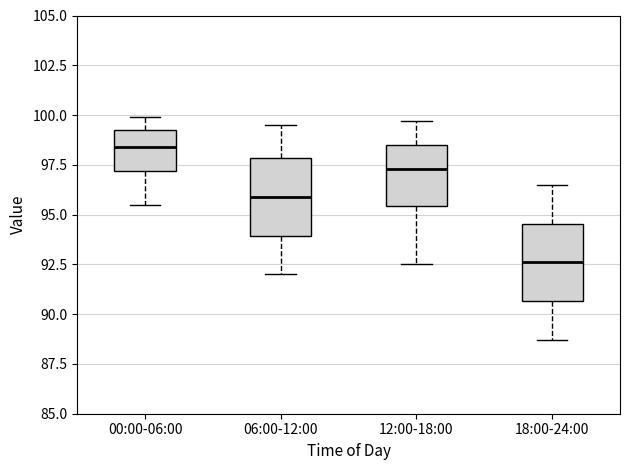

Where is the upper edge of the box for 12:00-18:00 on the y-axis? The values are not printed on the chart, so give them approximately, as read against the axis.

98.5